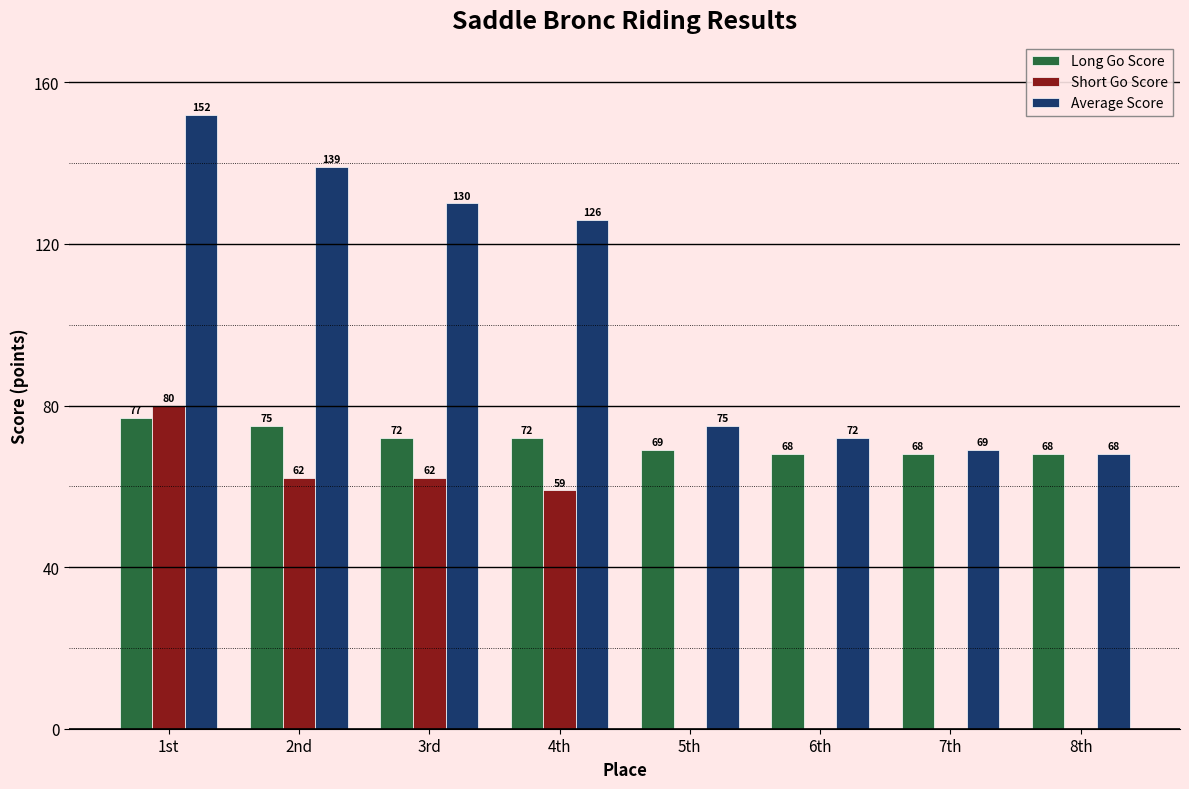

At which label does Long Go Score first exceed 72?

1st